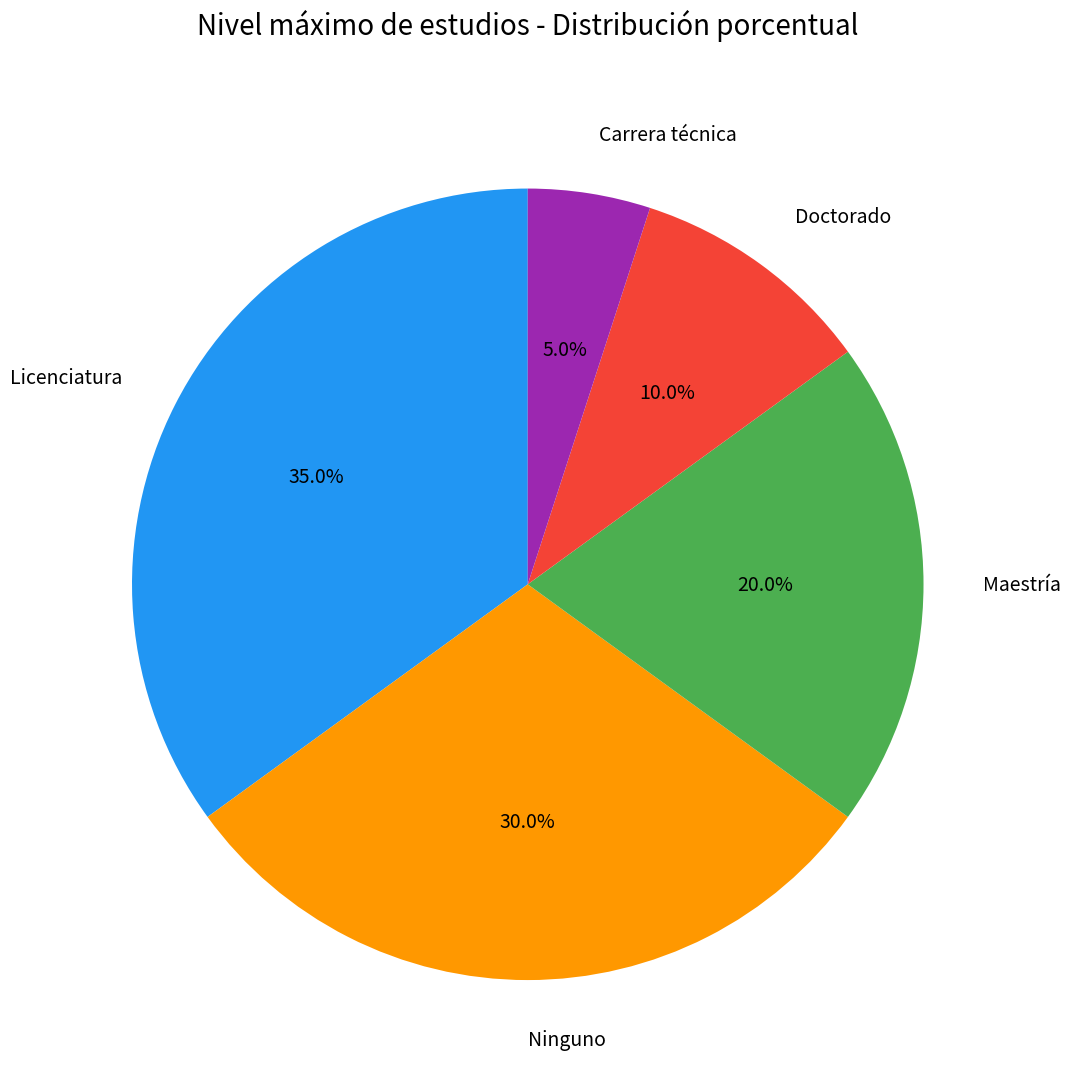

Is it true that Maestría is 11% of the pie?

False